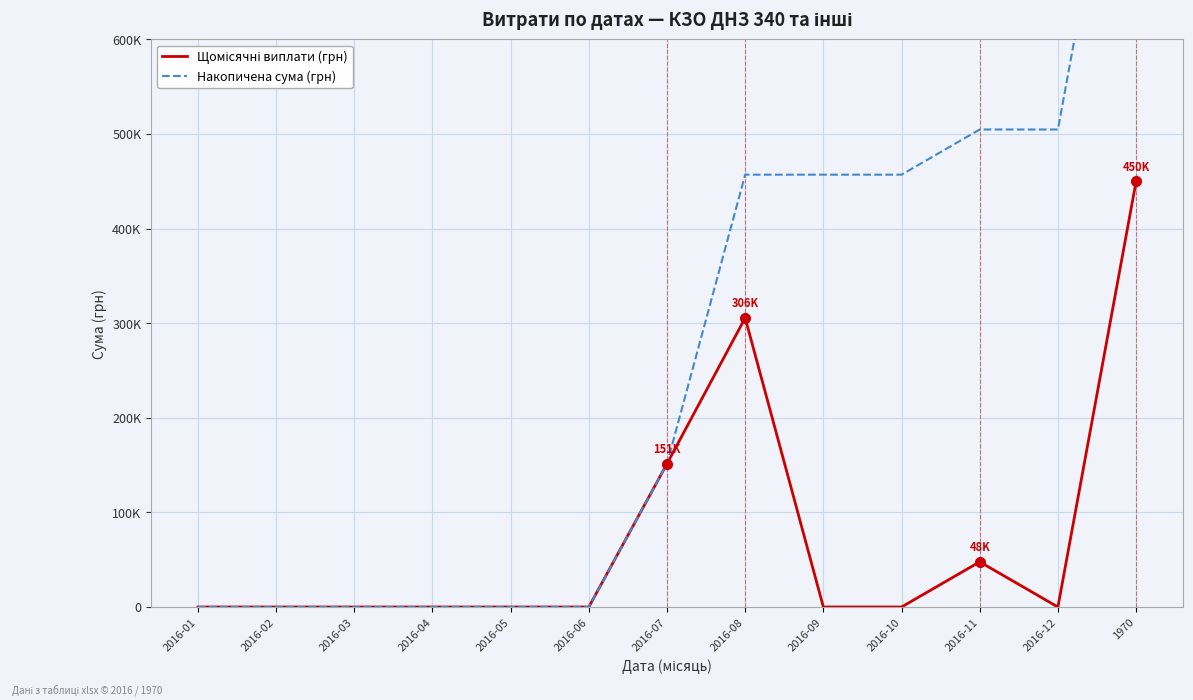

What are all the series names shown in the legend?

Щомісячні виплати (грн), Накопичена сума (грн)